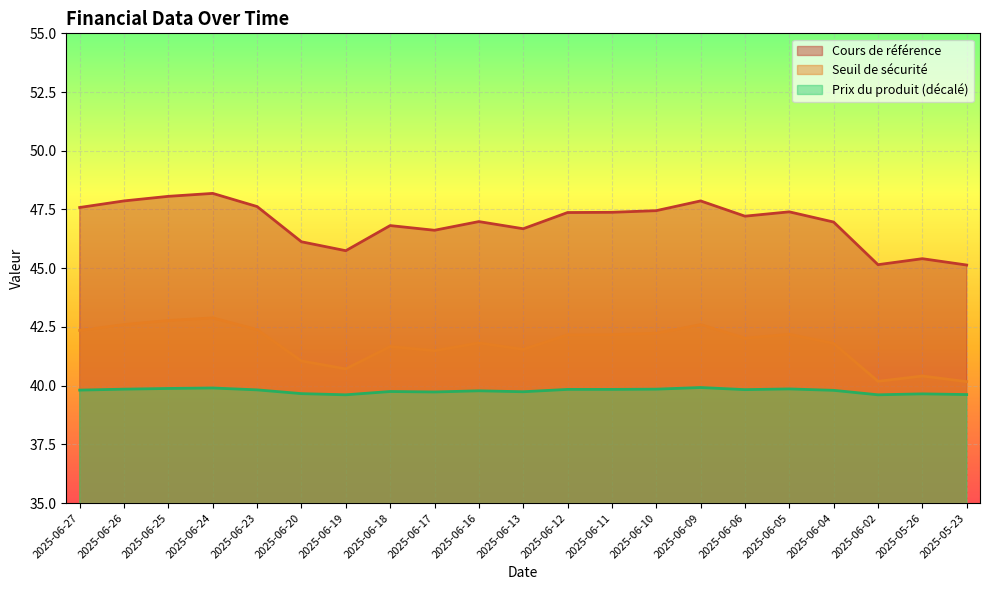

Reading right to left, what are all the values shown in this chart?

Cours de référence: 2025-05-23=45.1	2025-05-26=45.4	2025-06-02=45.1	2025-06-04=47.0	2025-06-05=47.4	2025-06-06=47.2	2025-06-09=47.9	2025-06-10=47.5	2025-06-11=47.4	2025-06-12=47.4	2025-06-13=46.7	2025-06-16=47.0	2025-06-17=46.6	2025-06-18=46.8	2025-06-19=45.7	2025-06-20=46.1	2025-06-23=47.6	2025-06-24=48.2	2025-06-25=48.1	2025-06-26=47.9	2025-06-27=47.6
Seuil de sécurité: 2025-05-23=40.2	2025-05-26=40.4	2025-06-02=40.2	2025-06-04=41.8	2025-06-05=42.2	2025-06-06=42.0	2025-06-09=42.6	2025-06-10=42.2	2025-06-11=42.2	2025-06-12=42.2	2025-06-13=41.5	2025-06-16=41.8	2025-06-17=41.5	2025-06-18=41.7	2025-06-19=40.7	2025-06-20=41.1	2025-06-23=42.4	2025-06-24=42.9	2025-06-25=42.8	2025-06-26=42.6	2025-06-27=42.4
Prix du produit: 2025-05-23=39.6	2025-05-26=39.6	2025-06-02=39.6	2025-06-04=39.8	2025-06-05=39.9	2025-06-06=39.8	2025-06-09=39.9	2025-06-10=39.9	2025-06-11=39.8	2025-06-12=39.8	2025-06-13=39.7	2025-06-16=39.8	2025-06-17=39.7	2025-06-18=39.8	2025-06-19=39.6	2025-06-20=39.7	2025-06-23=39.8	2025-06-24=39.9	2025-06-25=39.9	2025-06-26=39.9	2025-06-27=39.8